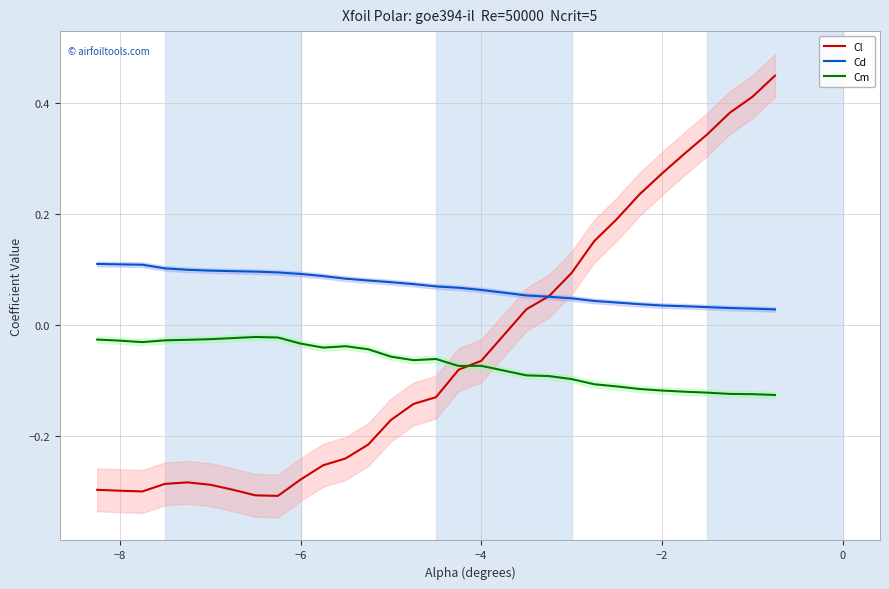

True or false: Cd and Cm intersect in this chart.

False